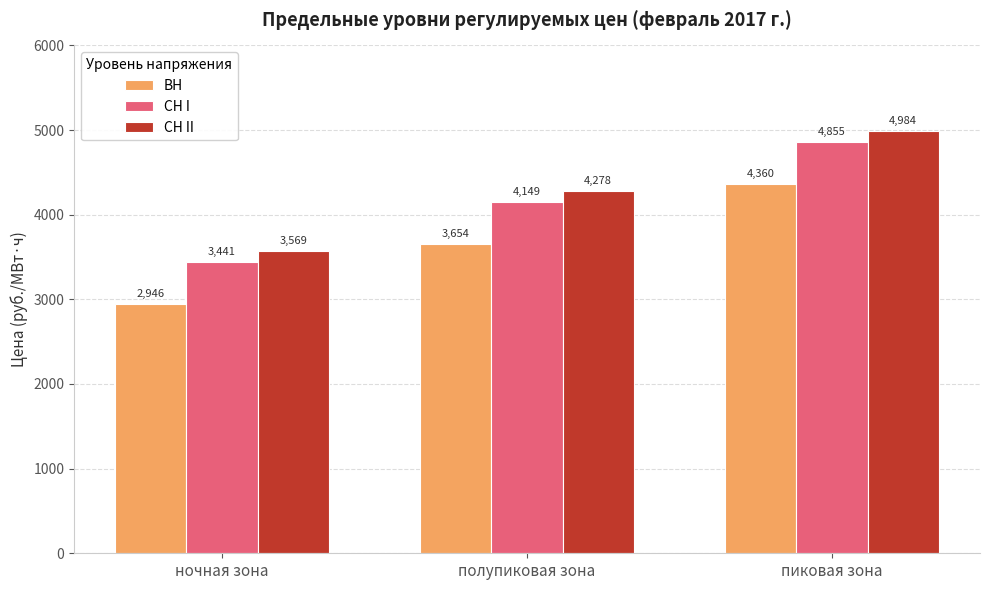

What is the average value of the СН II series?

4276.7